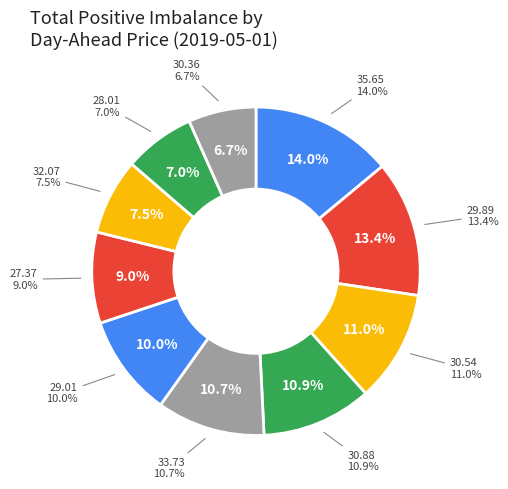

Count the number of slices in the pie.

10